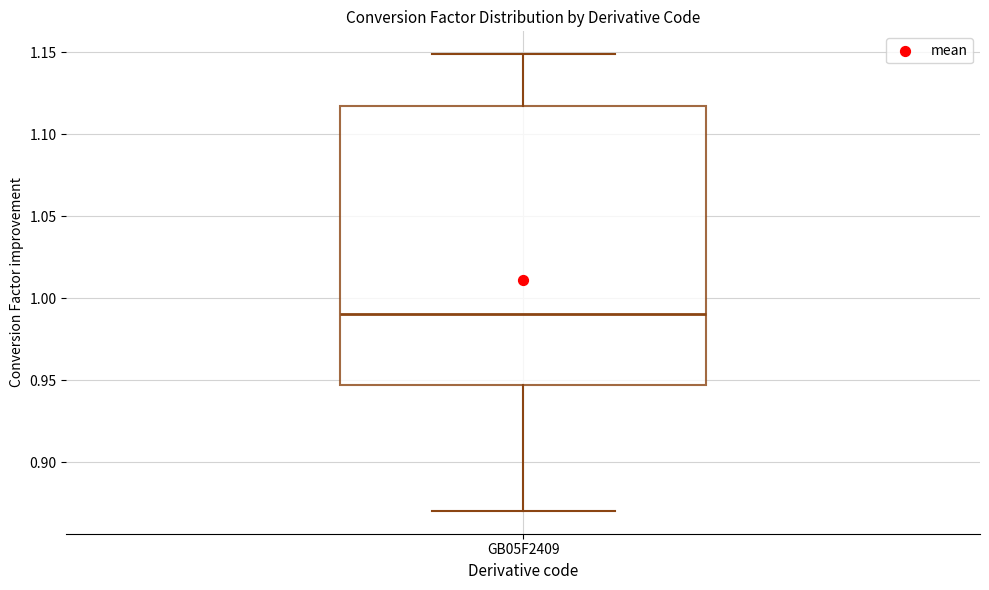

Transcribe this box plot: give where the median line is, the range the box spans, and where the two whiskers end, as read against the y-axis. The values are not printed on the chart, so give them approximately, as read against the axis.

median 0.990, box 0.945 to 1.115, whiskers 0.870 to 1.150